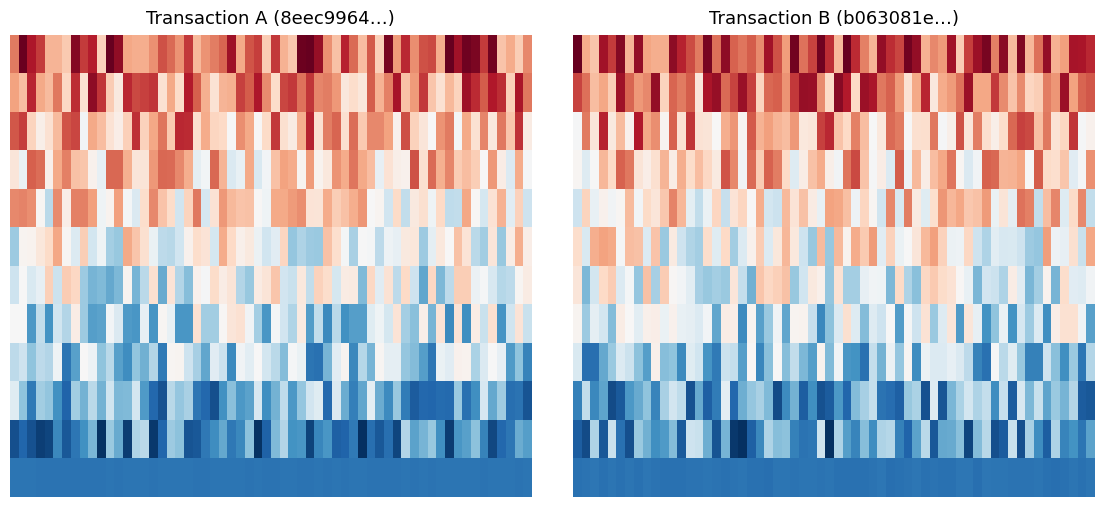

What is the difference between the 8eec9964a459414372379c834150b3e070761f8 values at 0 and 1?

146